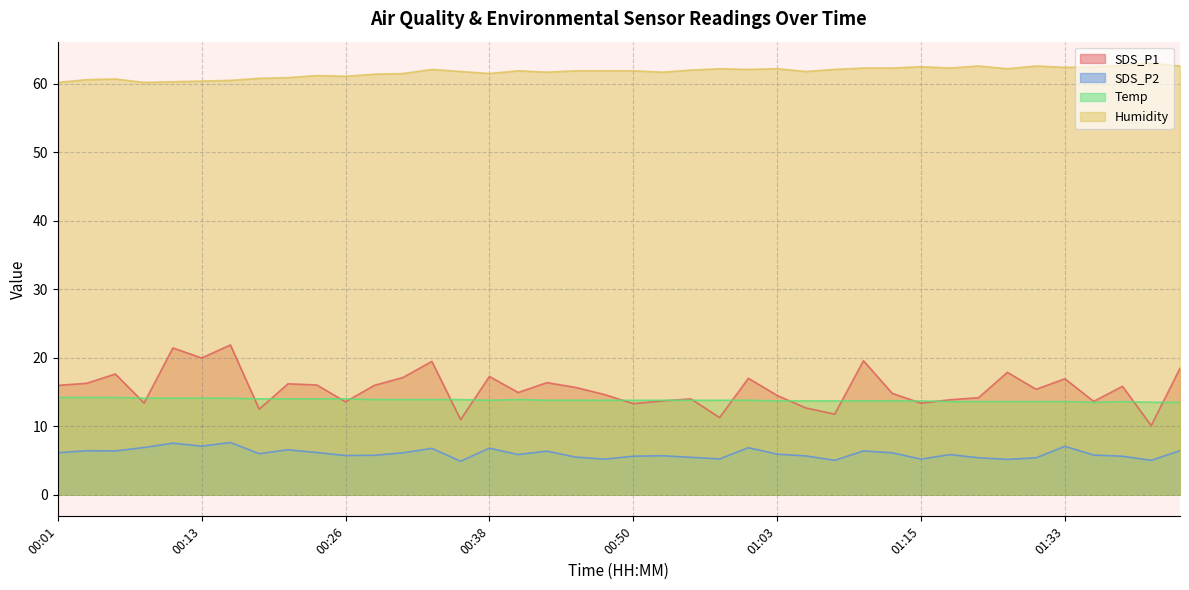

List the labels in order of Temp value, largest first.

00:01, 00:04, 00:06, 00:08, 00:11, 00:13, 00:16, 00:18, 00:21, 00:23, 00:26, 00:28, 00:31, 00:33, 00:36, 00:41, 00:38, 00:43, 00:45, 00:48, 00:50, 00:53, 00:55, 00:58, 01:00, 01:03, 01:05, 01:08, 01:10, 01:13, 01:15, 01:18, 01:20, 01:28, 01:31, 01:33, 01:38, 01:36, 01:41, 01:43